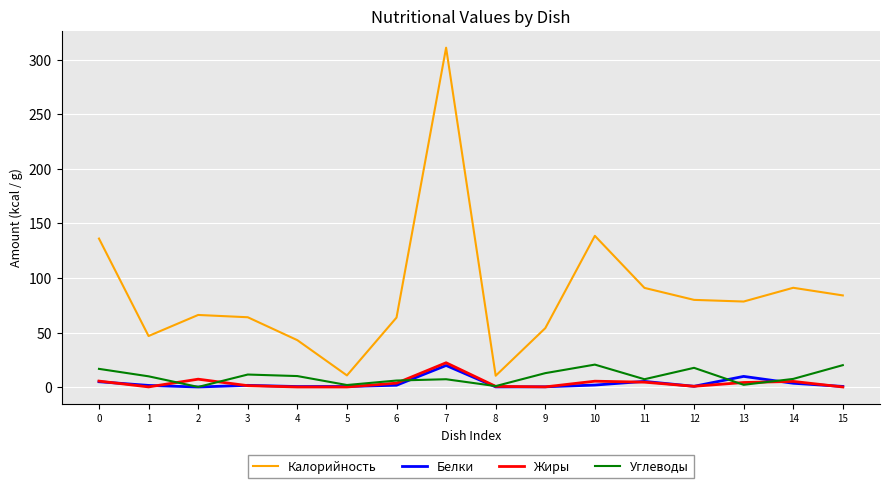

What is the greatest value displayed?

311.0